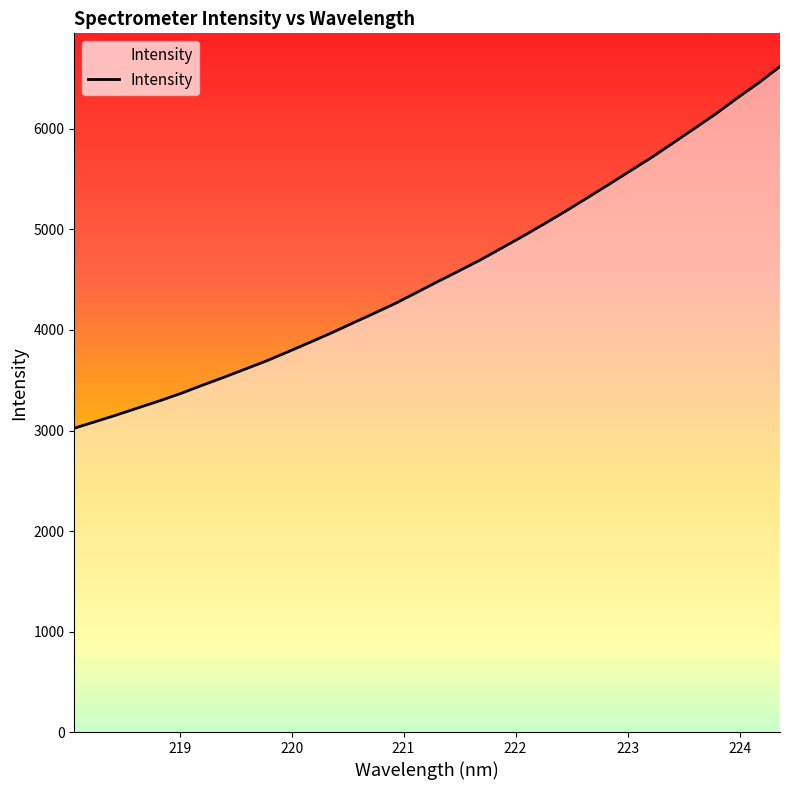

What is the difference between the maximum and minimum values?

3597.5